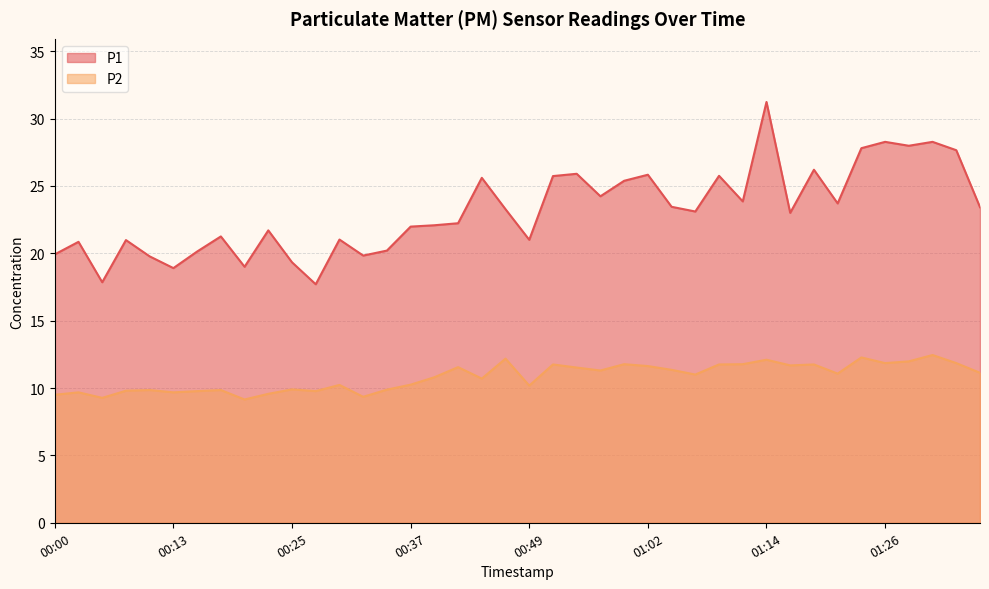

Does the chart display data point markers on the line(s)?

No